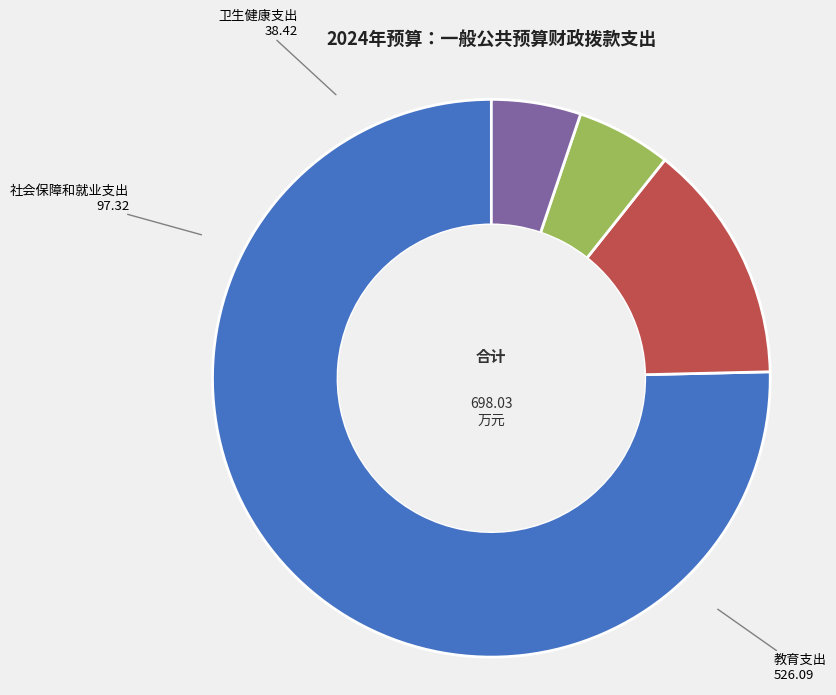

Which has a higher value, 社会保障和就业支出 or 住房保障支出?

社会保障和就业支出